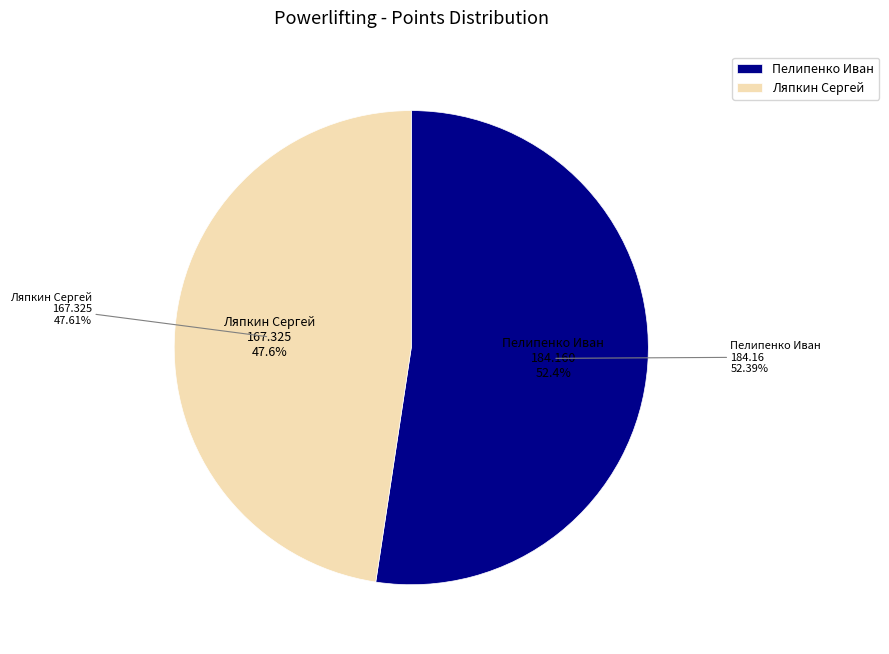

To the nearest percent, what percentage of the pie is Ляпкин Сергей?

48%